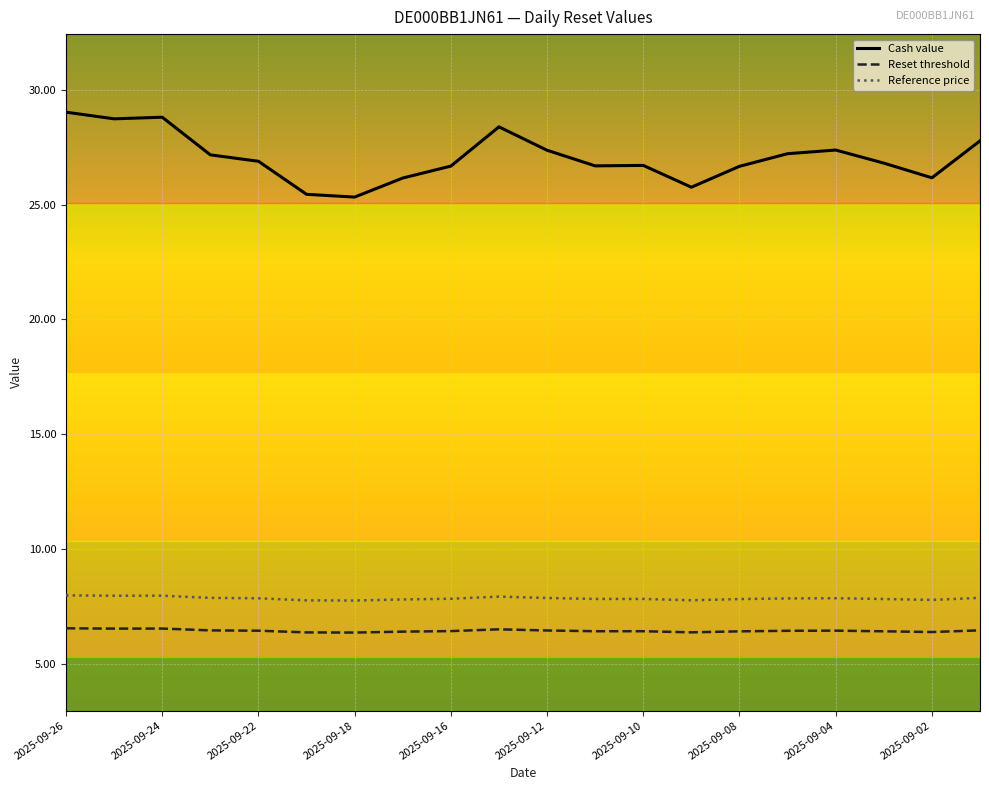

Which series has the widest spread of values?

Cash value